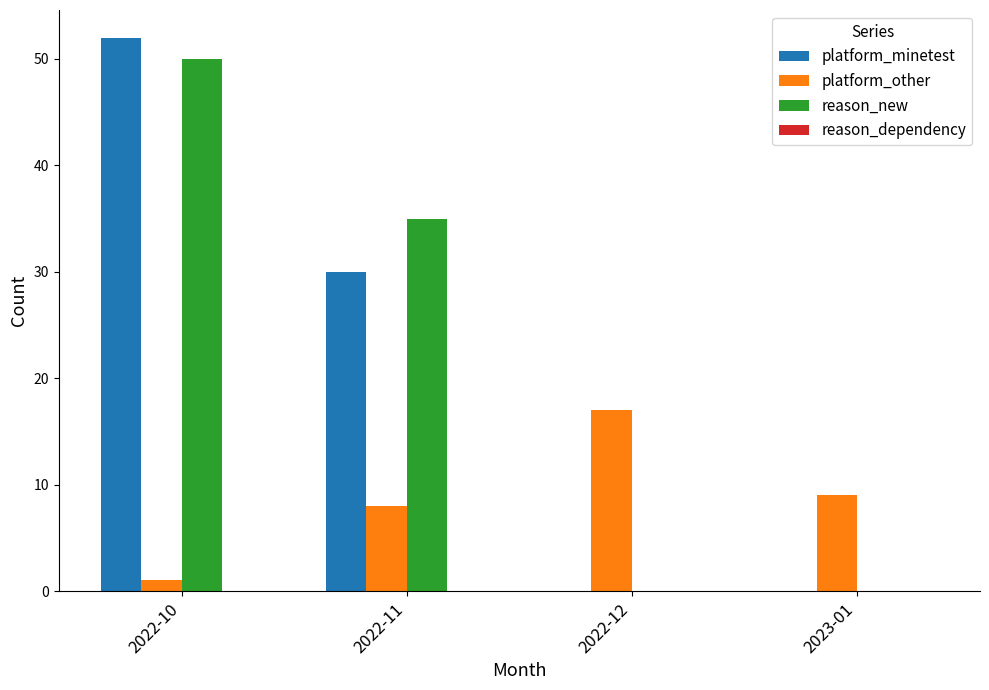

Reading right to left, what are all the values shown in this chart?

platform_minetest: 2023-01=0	2022-12=0	2022-11=30	2022-10=52
platform_other: 2023-01=9	2022-12=17	2022-11=8	2022-10=1
reason_new: 2023-01=0	2022-12=0	2022-11=35	2022-10=50